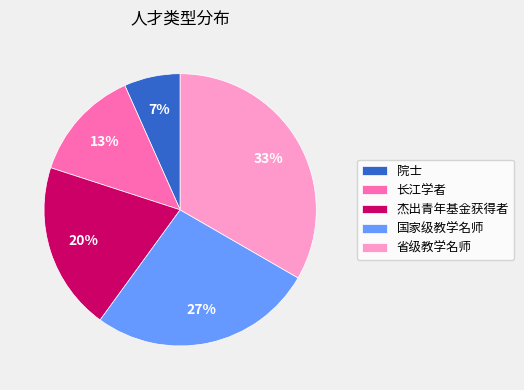

Which has a higher value, 省级教学名师 or 院士?

省级教学名师